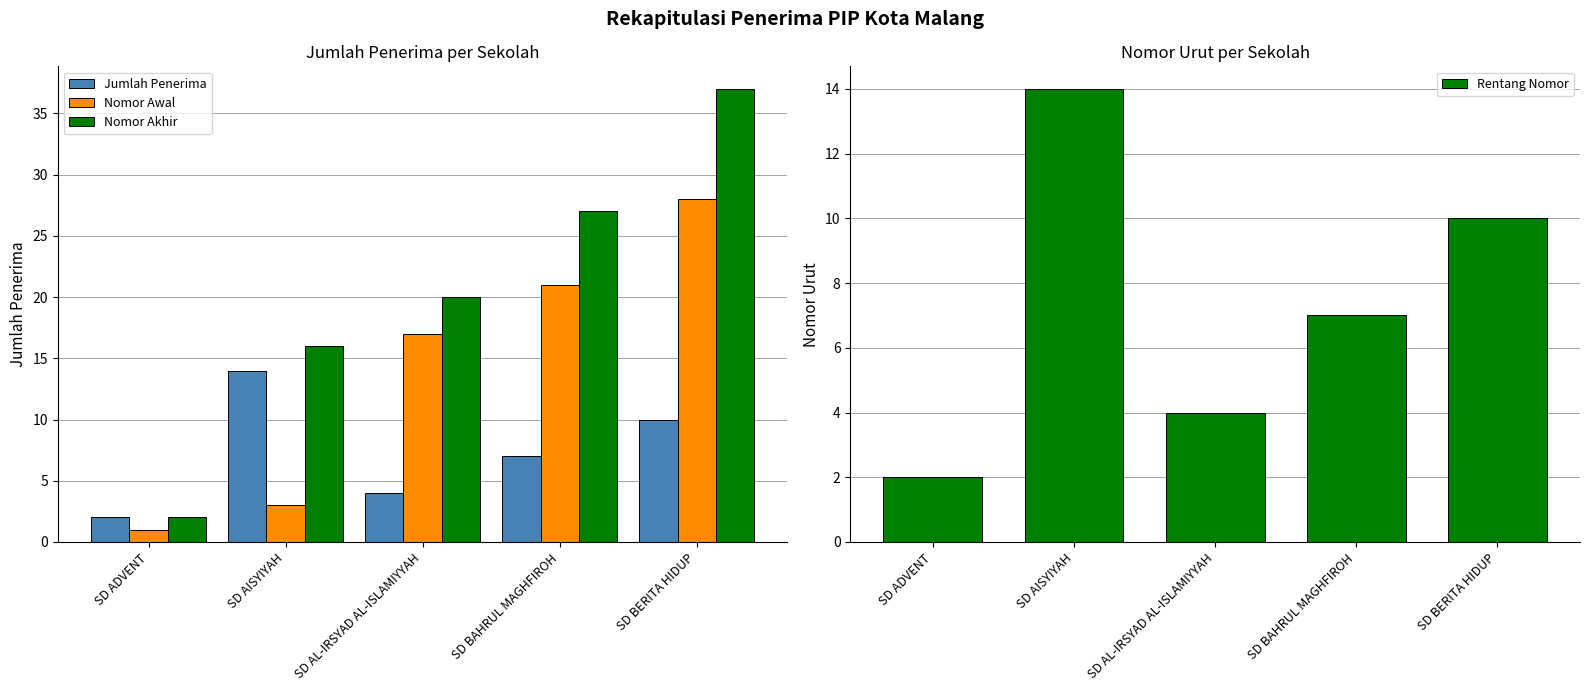

What is the label of the 3rd bar from the left?

SD AL-IRSYAD AL-ISLAMIYYAH